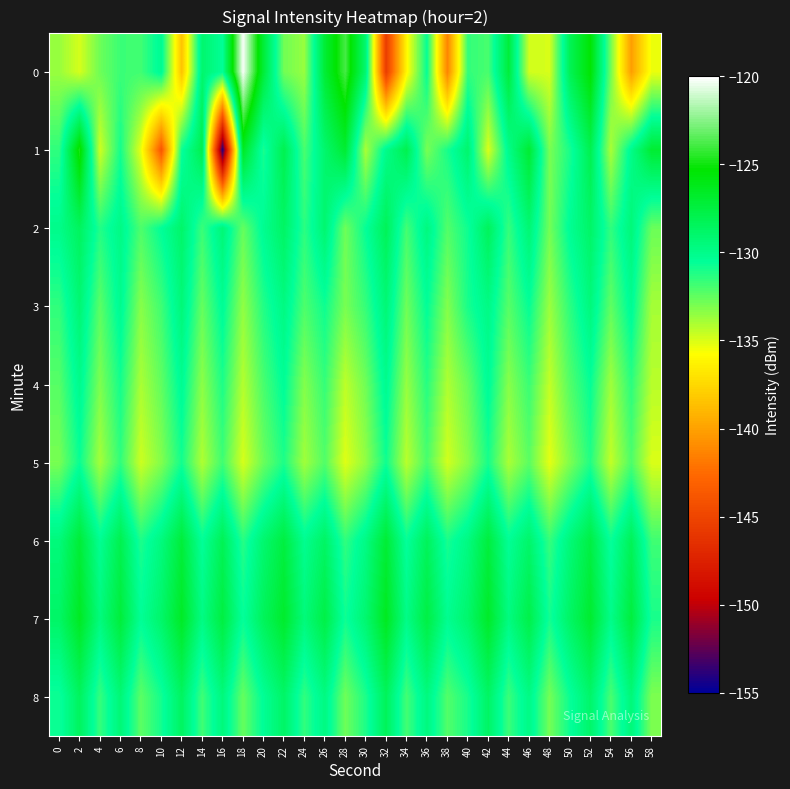

Reading left to right, list all the values displayed in this chart.

0: 0=-133.6	2=-134.9	4=-132.7	6=-131.7	8=-131.8	10=-130.1	12=-138.5	14=-129.0	16=-130.4	18=-120.2	20=-127.2	22=-132.8	24=-133.6	26=-127.1	28=-123.9	30=-129.1	32=-145.5	34=-136.1	36=-130.6	38=-141.3	40=-131.5	42=-132.0	44=-127.3	46=-134.8	48=-134.9	50=-128.2	52=-125.3	54=-132.8	56=-140.2	58=-135.4
1: 0=-131.5	2=-124.8	4=-134.8	6=-130.9	8=-135.3	10=-143.7	12=-130.7	14=-127.9	16=-154.1	18=-126.5	20=-131.0	22=-128.0	24=-132.0	26=-129.0	28=-127.0	30=-134.0	32=-130.0	34=-128.0	36=-133.0	38=-131.0	40=-129.0	42=-135.0	44=-130.0	46=-127.0	48=-133.0	50=-131.0	52=-128.0	54=-134.0	56=-130.0	58=-127.0
2: 0=-130.0	2=-128.5	4=-131.2	6=-129.8	8=-132.1	10=-130.5	12=-128.9	14=-131.7	16=-129.3	18=-132.6	20=-130.2	22=-128.7	24=-131.4	26=-129.1	28=-132.8	30=-130.6	32=-128.3	34=-131.9	36=-129.6	38=-132.2	40=-130.8	42=-128.4	44=-131.6	46=-129.2	48=-132.9	50=-130.3	52=-128.8	54=-131.5	56=-129.4	58=-132.7
3: 0=-131.5	2=-129.2	4=-132.4	6=-130.1	8=-133.3	10=-131.8	12=-129.4	14=-132.6	16=-130.3	18=-133.5	20=-131.2	22=-129.7	24=-132.1	26=-130.8	28=-133.0	30=-131.6	32=-129.3	34=-132.8	36=-130.5	38=-133.2	40=-131.0	42=-129.8	44=-132.3	46=-130.6	48=-133.7	50=-131.4	52=-129.5	54=-132.5	56=-130.2	58=-133.9
4: 0=-132.3	2=-130.0	4=-133.1	6=-130.9	8=-134.0	10=-132.5	12=-130.2	14=-133.4	16=-131.1	18=-134.2	20=-132.0	22=-130.4	24=-133.2	26=-131.6	28=-134.4	30=-132.8	32=-130.1	34=-133.6	36=-131.3	38=-134.1	40=-132.6	42=-130.3	44=-133.3	46=-131.7	48=-134.5	50=-132.2	52=-130.6	54=-133.8	56=-131.4	58=-134.3
5: 0=-133.0	2=-130.7	4=-133.9	6=-131.5	8=-134.7	10=-133.2	12=-130.9	14=-134.1	16=-131.8	18=-134.9	20=-132.7	22=-131.1	24=-133.8	26=-132.2	28=-135.1	30=-133.5	32=-130.8	34=-134.3	36=-132.0	38=-134.8	40=-133.3	42=-131.0	44=-134.0	46=-132.4	48=-135.2	50=-133.1	52=-131.2	54=-134.5	56=-132.1	58=-135.0
6: 0=-129.5	2=-127.2	4=-130.3	6=-128.0	8=-131.1	10=-129.6	12=-127.3	14=-130.5	16=-128.2	18=-131.3	20=-129.1	22=-127.5	24=-130.2	26=-128.7	28=-131.5	30=-129.8	32=-127.1	34=-130.6	36=-128.4	38=-131.0	40=-129.7	42=-127.4	44=-130.4	46=-128.9	48=-131.6	50=-129.4	52=-127.6	54=-130.7	56=-128.3	58=-131.8
7: 0=-128.8	2=-126.5	4=-129.6	6=-127.3	8=-130.4	10=-128.9	12=-126.6	14=-129.8	16=-127.5	18=-130.6	20=-128.4	22=-126.8	24=-129.5	26=-127.7	28=-130.8	30=-129.1	32=-126.4	34=-129.9	36=-127.6	38=-130.2	40=-129.0	42=-126.7	44=-129.7	46=-127.8	48=-130.9	50=-128.7	52=-126.9	54=-130.0	56=-127.4	58=-131.0
8: 0=-130.8	2=-128.5	4=-131.6	6=-129.3	8=-132.4	10=-130.9	12=-128.6	14=-131.8	16=-129.5	18=-132.6	20=-130.4	22=-128.8	24=-131.5	26=-129.7	28=-132.8	30=-131.1	32=-128.4	34=-131.9	36=-129.6	38=-132.2	40=-131.0	42=-128.7	44=-131.7	46=-129.8	48=-132.9	50=-130.7	52=-128.9	54=-132.0	56=-129.4	58=-133.1